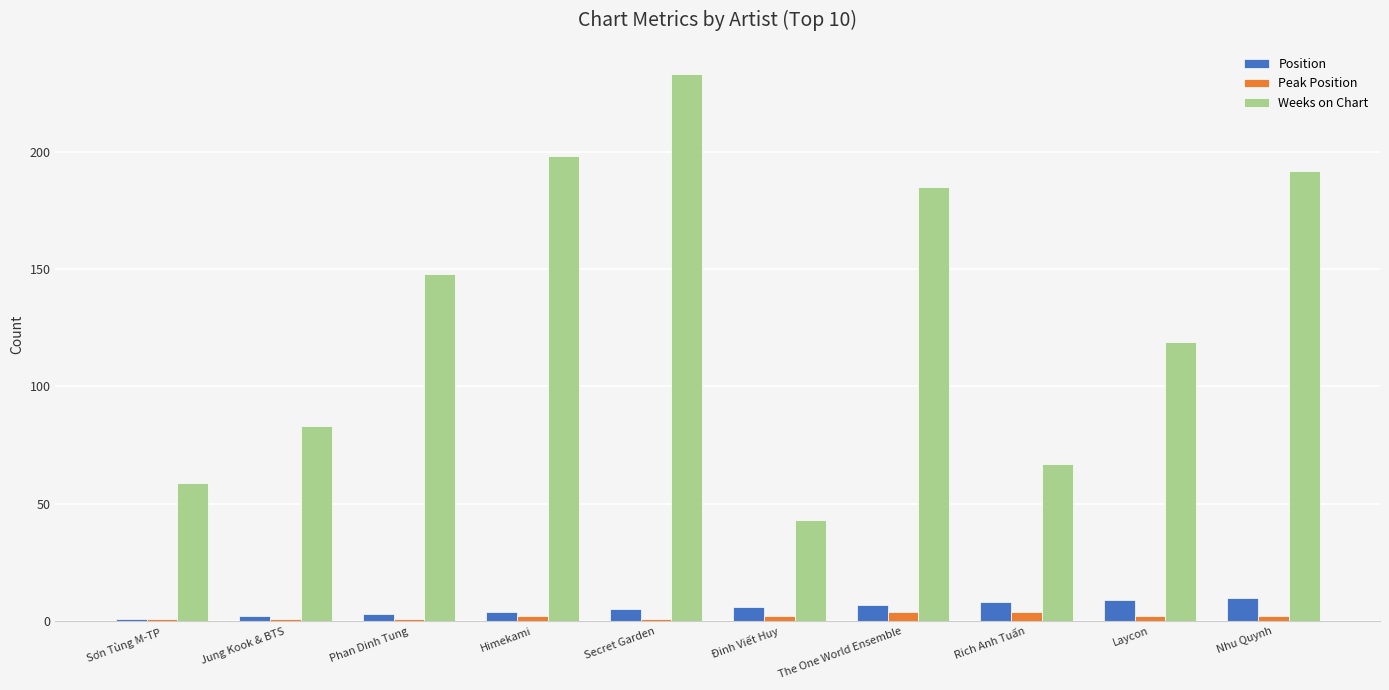

Rank the series by their maximum value, from highest to lowest.

Weeks on Chart, Position, Peak Position